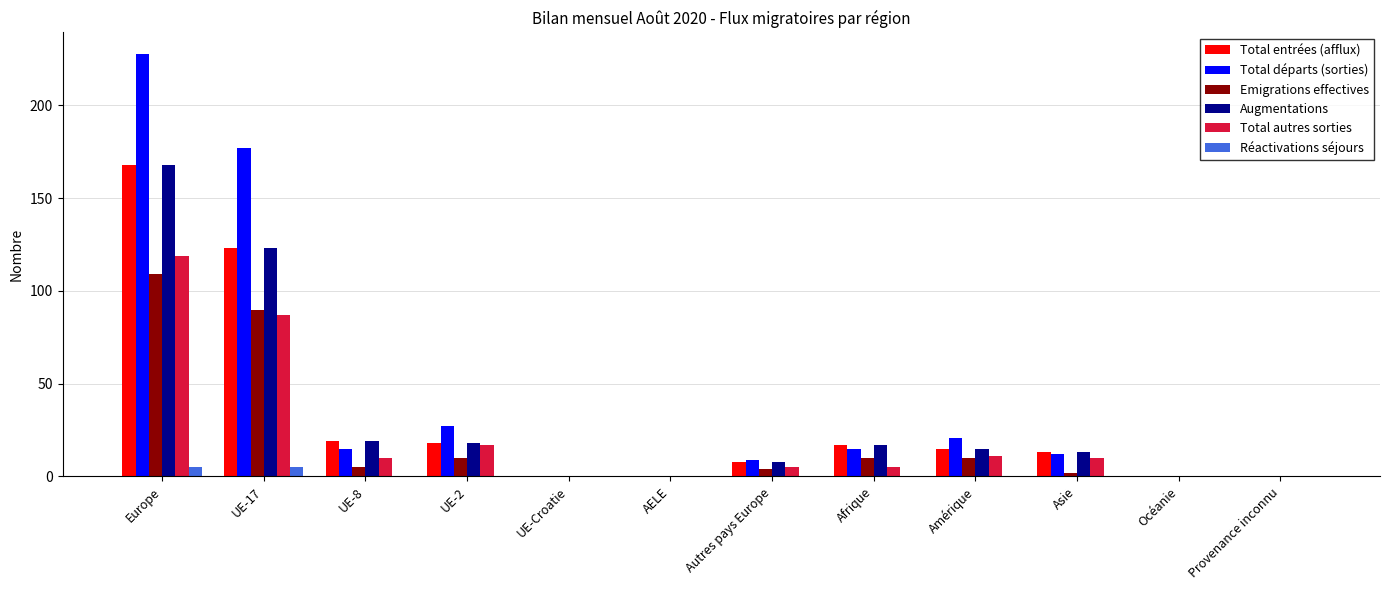

The Augmentations series shows 39 at Europe. True or false?

False